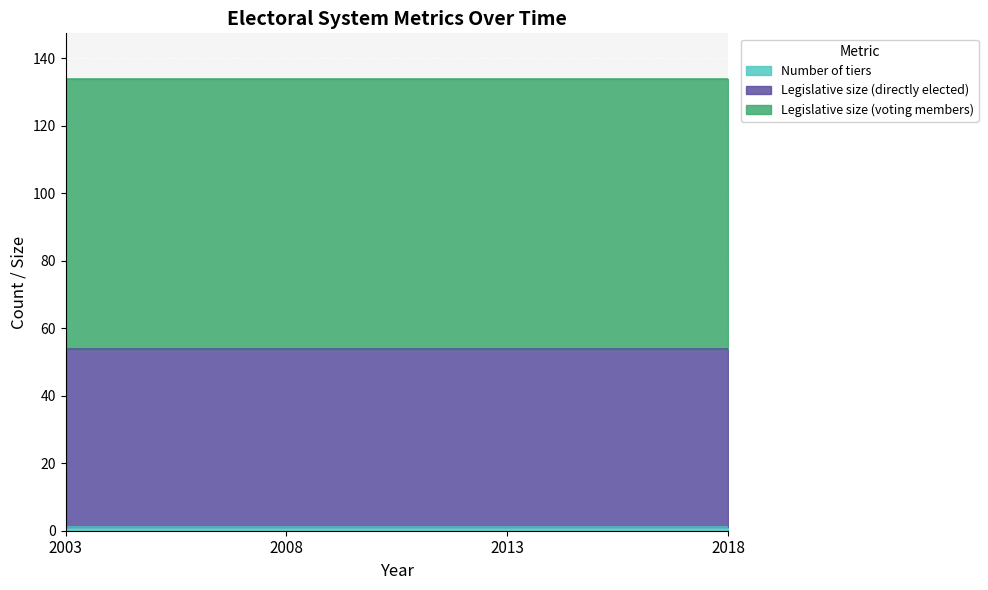

What is the value of the Legislative size (directly elected) point at the 2nd from the left?

53